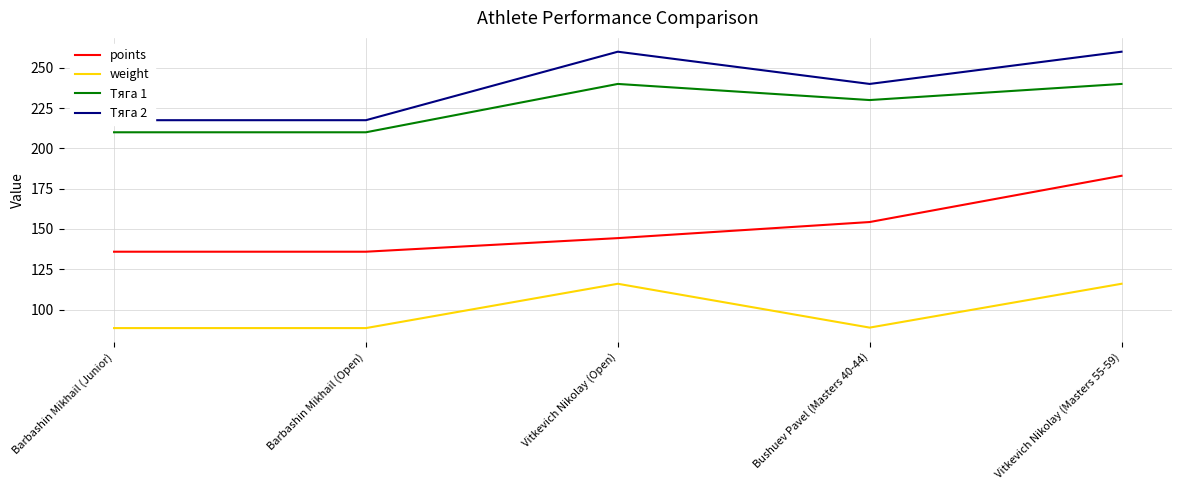

At how many categories does at least one series exceed 244?

2